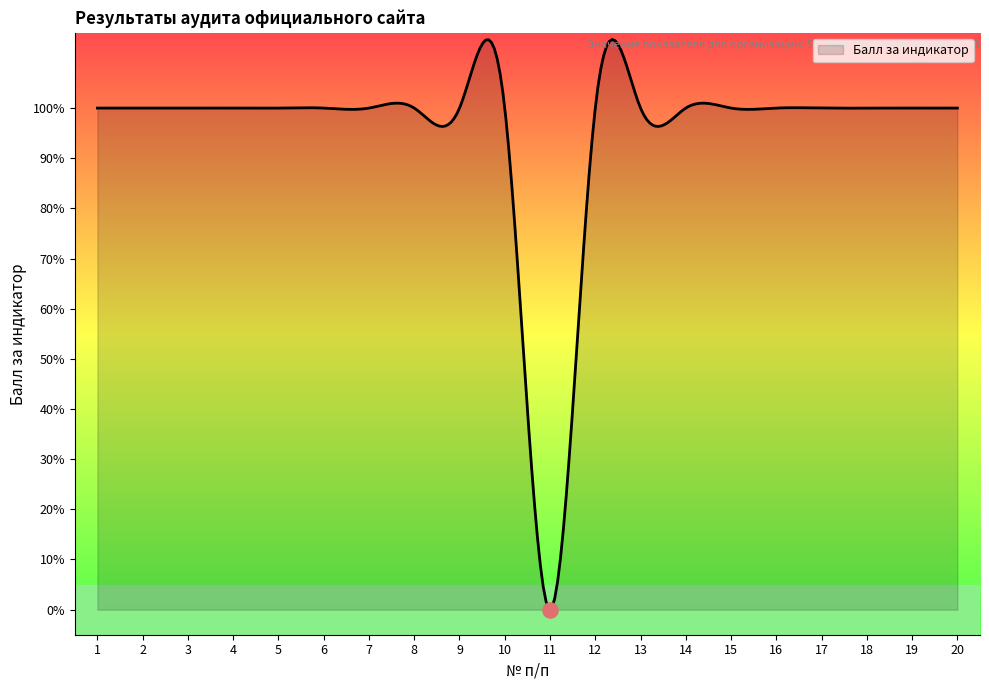

Between 3 and 10, which is larger?

3